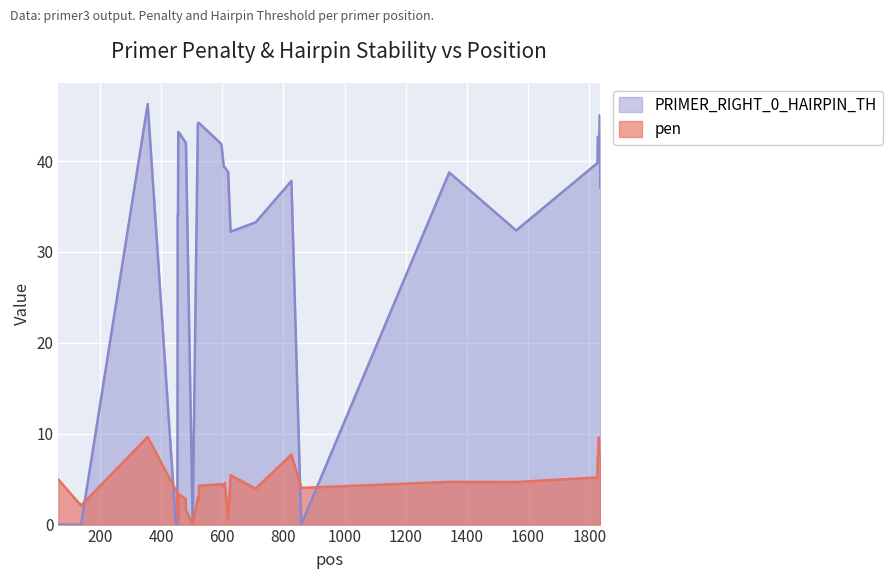

The PRIMER_RIGHT_0_HAIRPIN_TH series shows 76.2 at 1834. True or false?

False